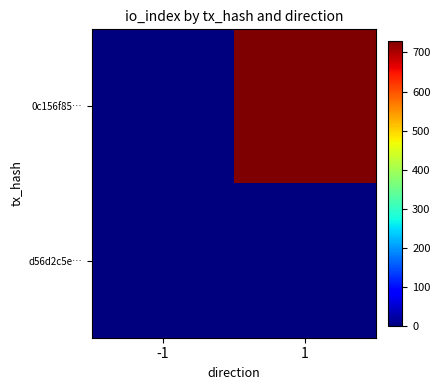

What is the total value across all series at 1?

732